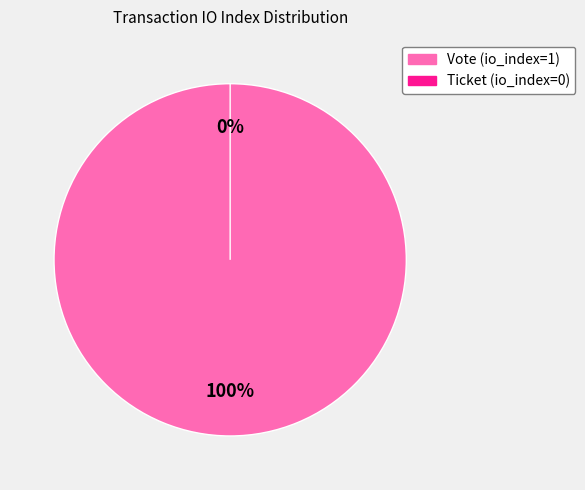

Is it true that Vote (io_index=1) is 92% of the pie?

False